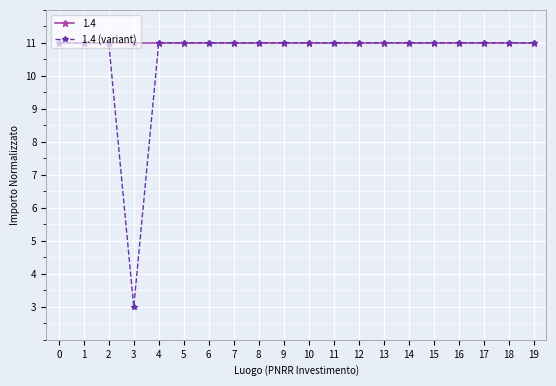

What is the approximate value of 1.4 at 1?

11